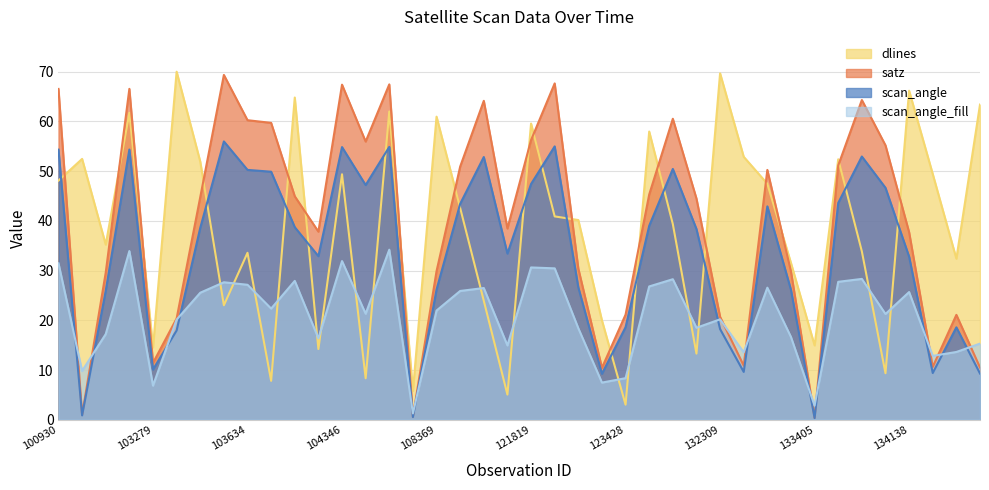

What is the average value of the scan_angle series?

33.5